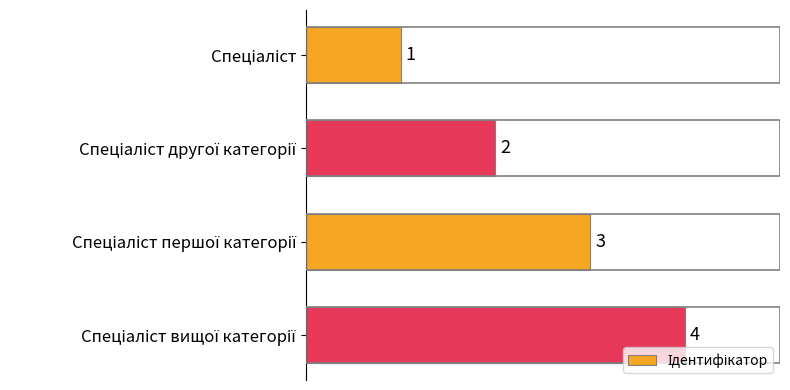

How many bars are there in total?

4